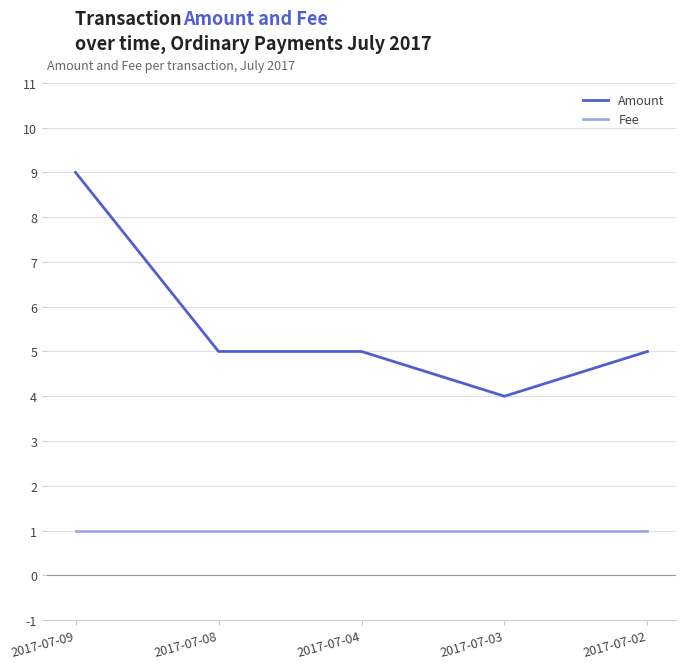

What is the average value of the Amount series?

6